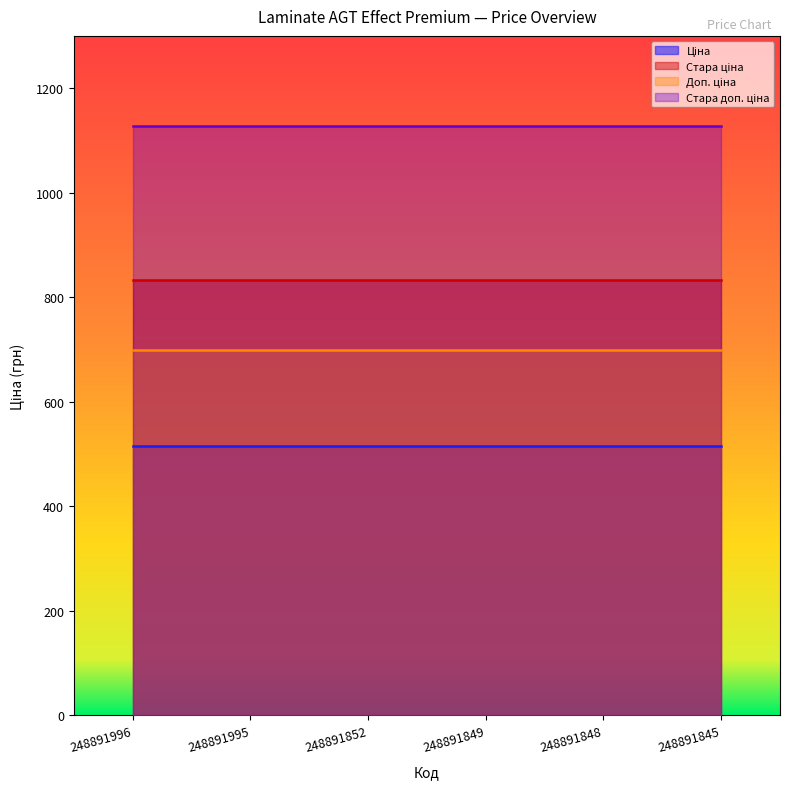

At which category is the sum across all series the highest?

248891996